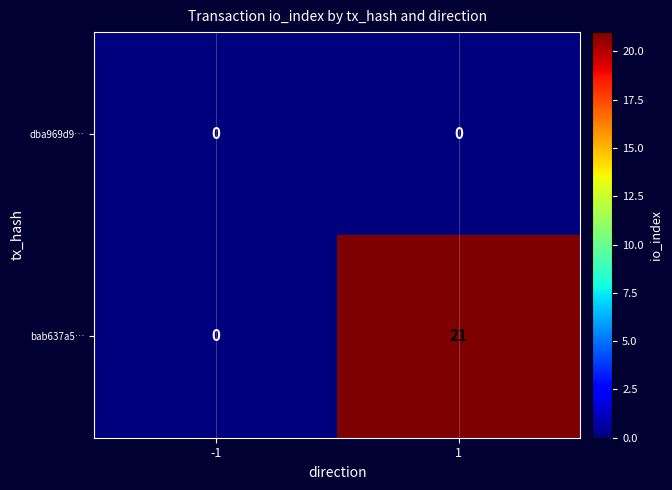

Which category has the highest value across all series?

1